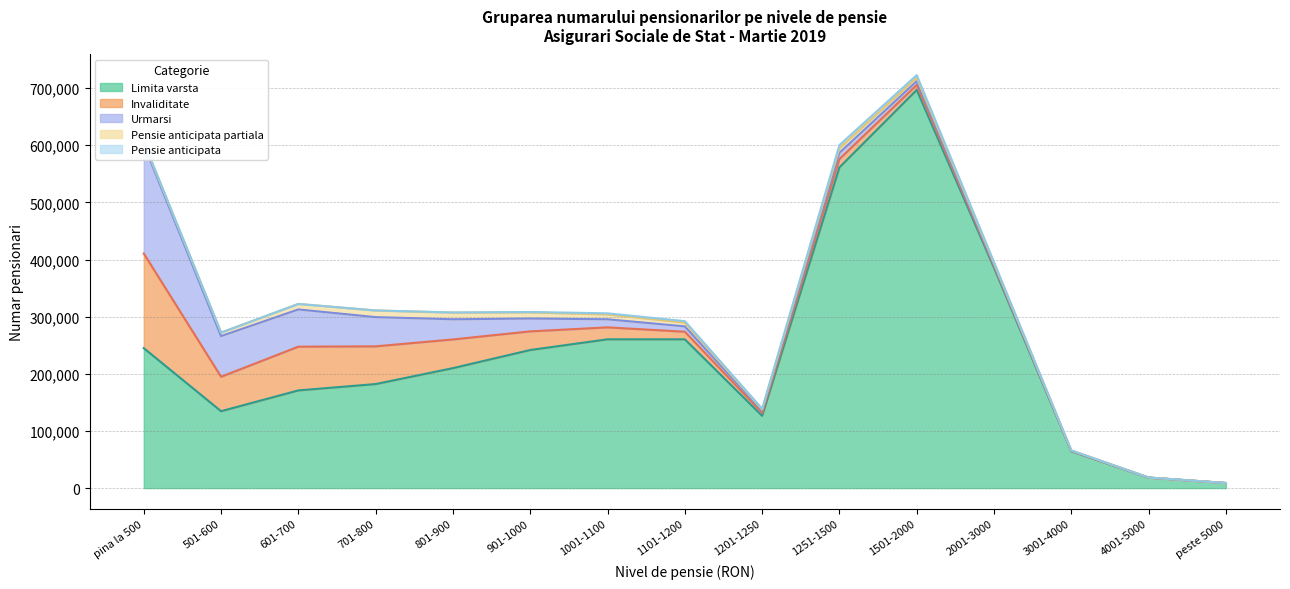

At which category does Invaliditate reach its first local valley?

501-600